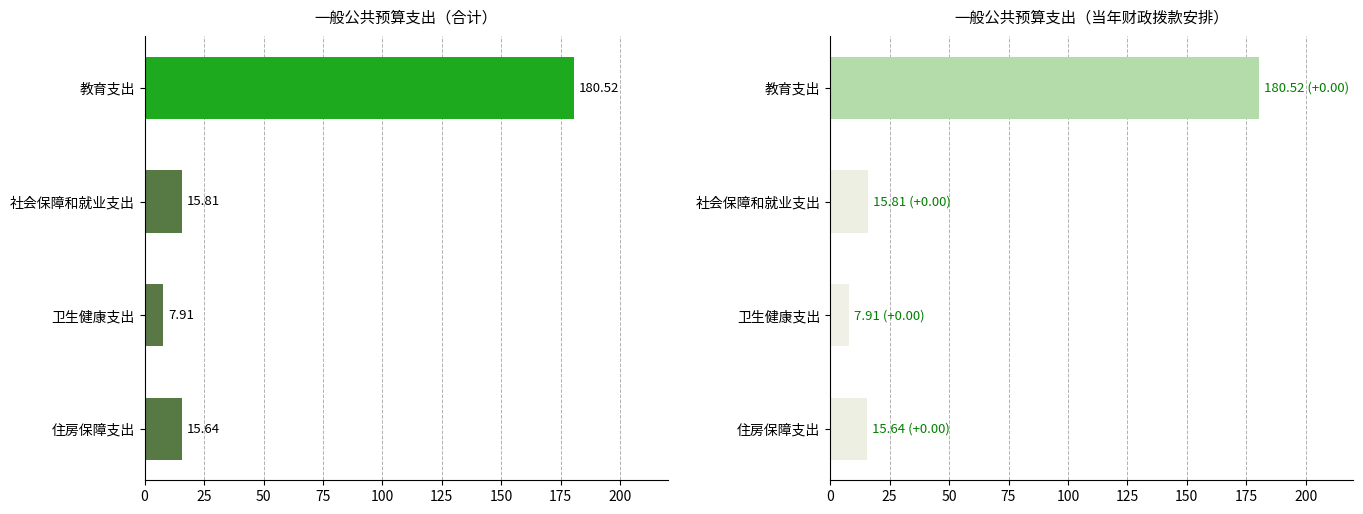

Reading left to right, list all the values displayed in this chart.

合计: 180.5	15.8	7.9	15.6
当年财政拨款安排: 180.5	15.8	7.9	15.6